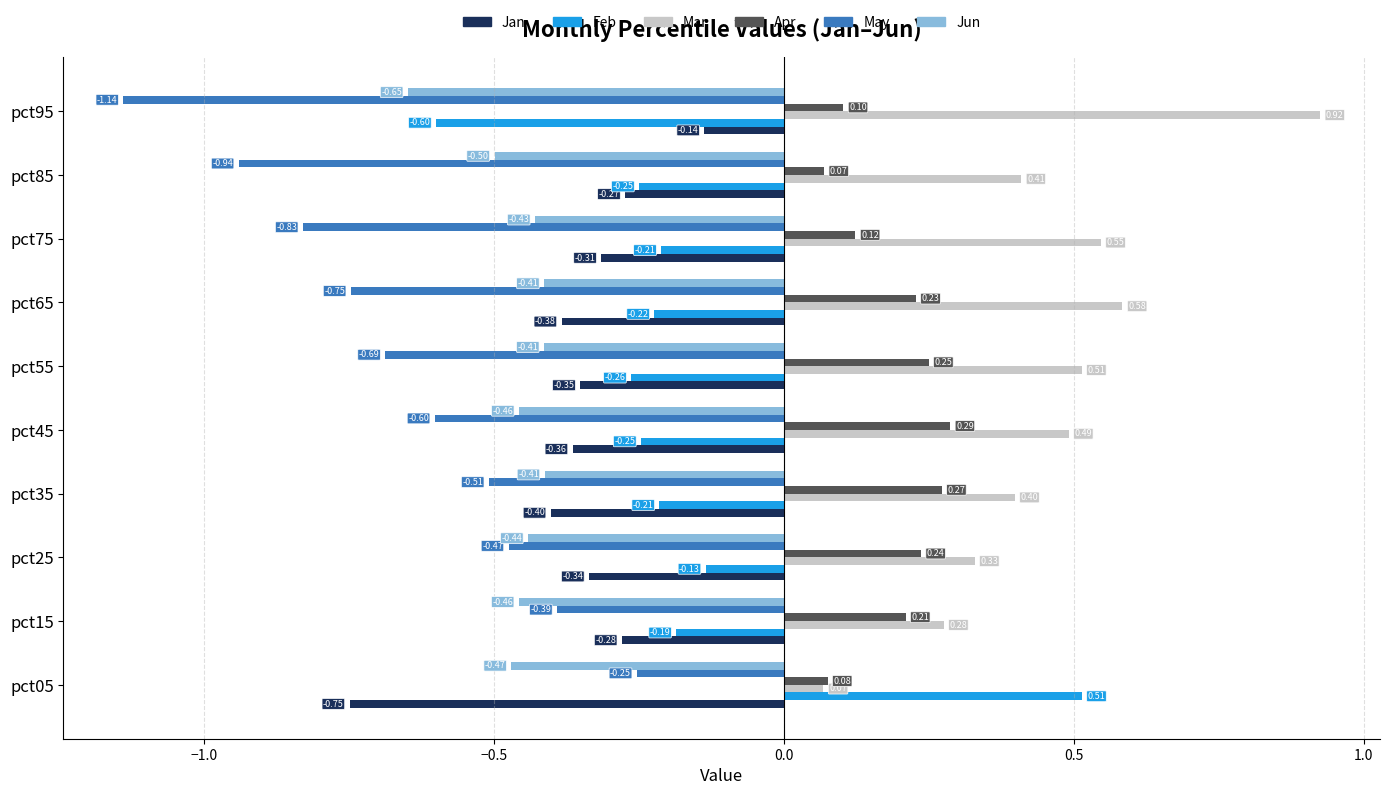

Between pct65 and pct95, which series saw the biggest shift?

May